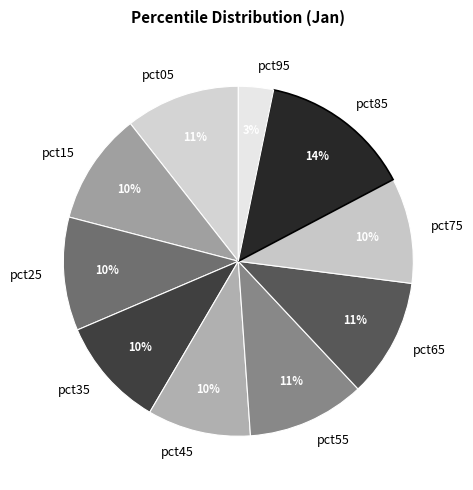

To the nearest percent, what is the average slice percentage?

10%